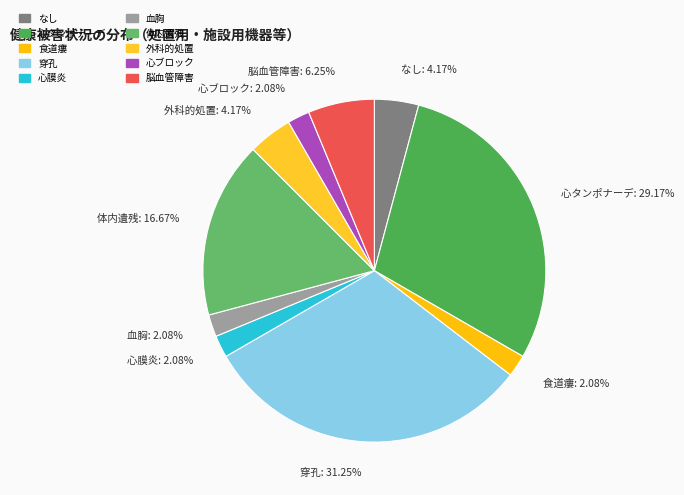

How many slices are in this pie chart?

10